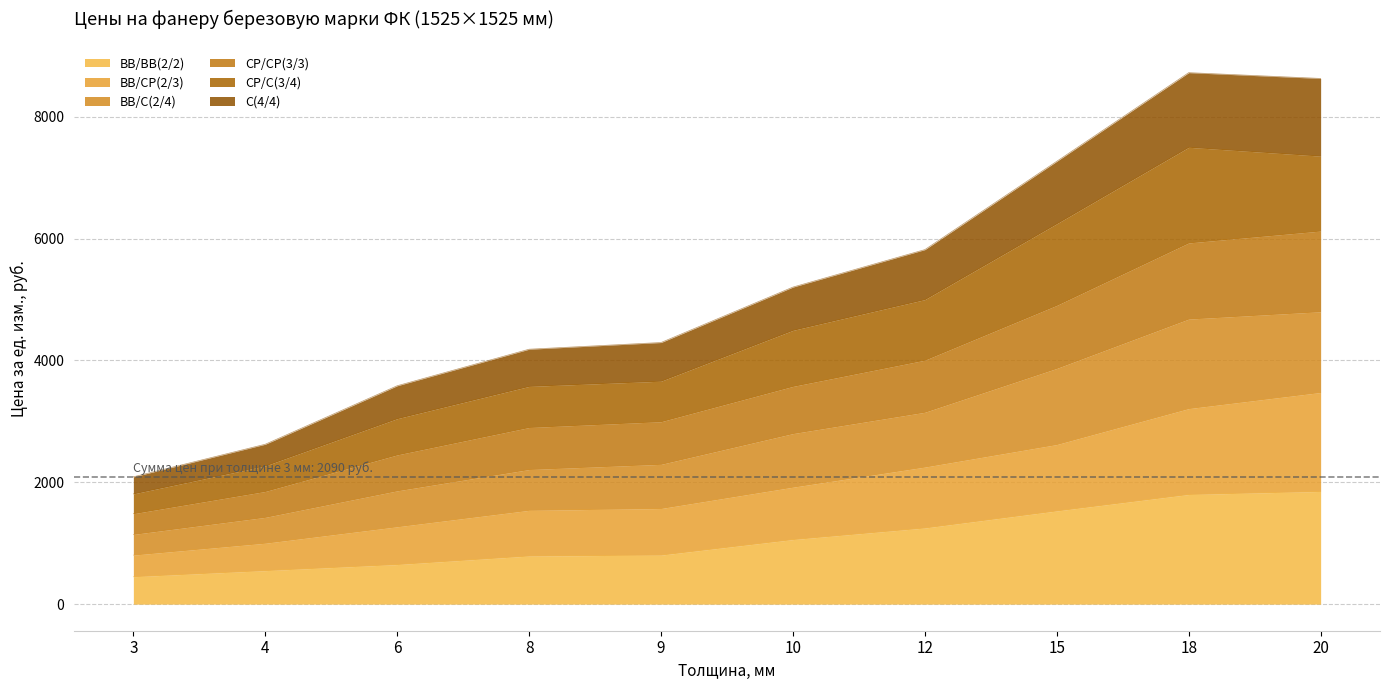

What is the highest value of the ВВ/ВВ(2/2) series?

1850